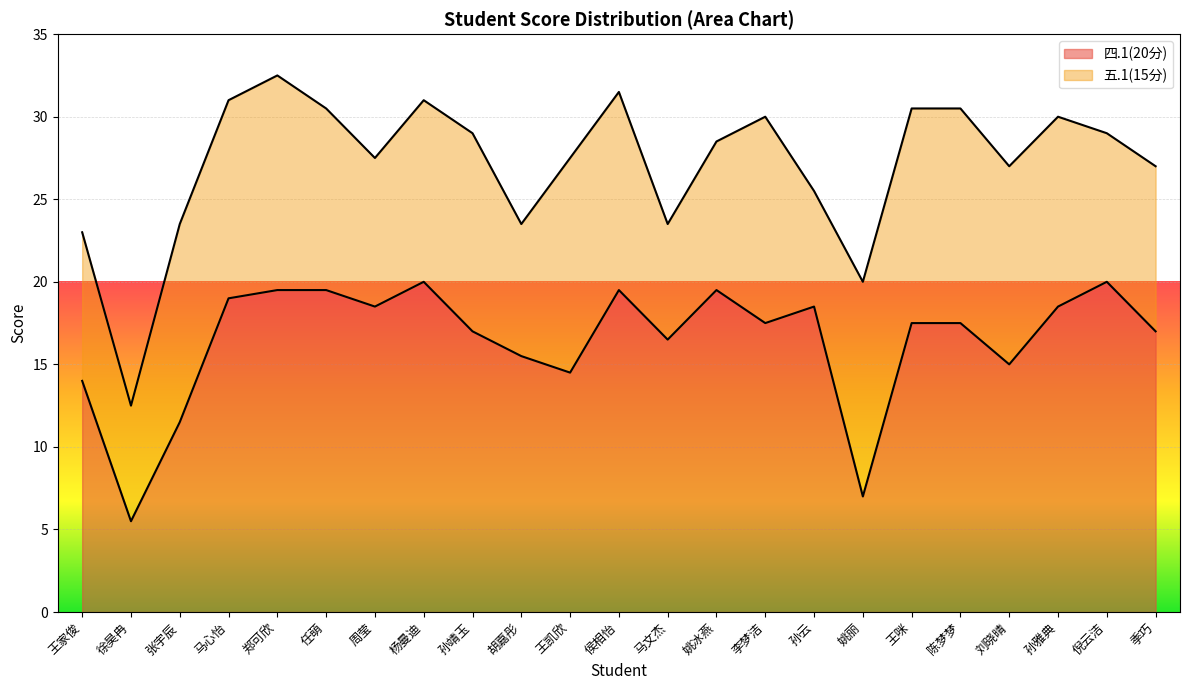

Rank the categories by value from highest to lowest.

杨曼迪, 倪云洁, 郑可欣, 任萌, 侯相怡, 姚冰燕, 马心怡, 周莹, 孙云, 孙雅典, 李梦洁, 王咪, 陈梦梦, 孙靖玉, 季巧, 马文杰, 胡嘉彤, 刘晓晴, 王凯欣, 王家俊, 张宇辰, 姚丽, 徐昊冉